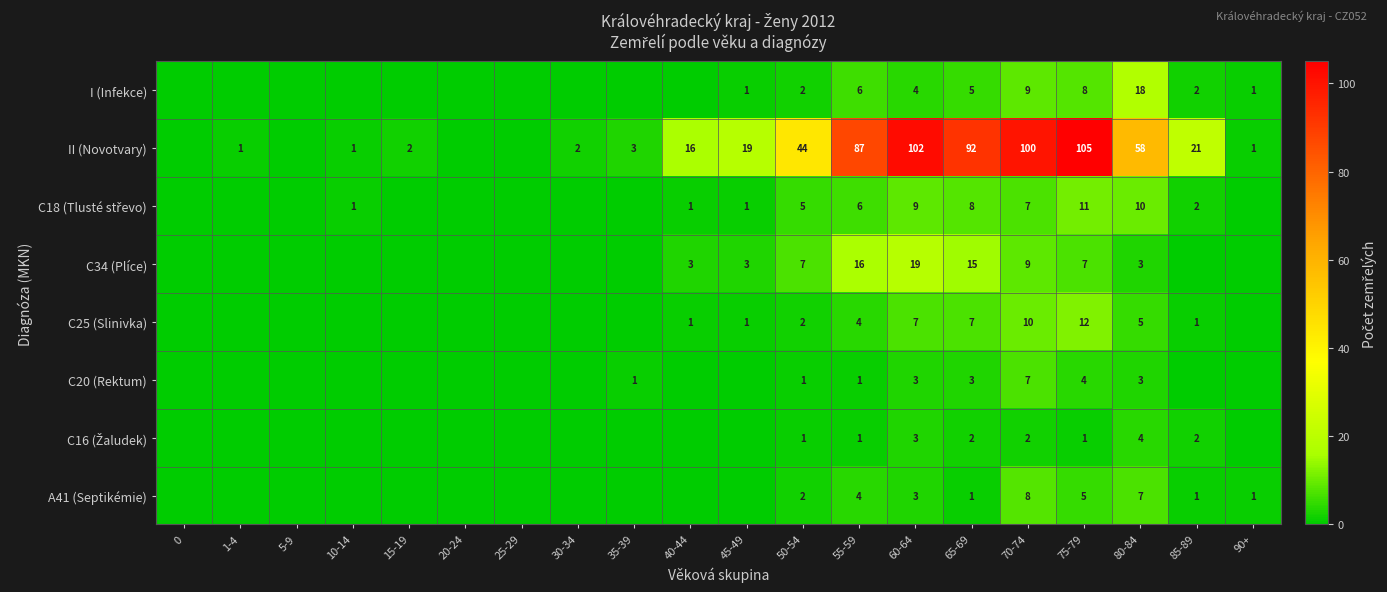

True or false: C25 (Slinivka) has a value of 4 at 55-59.

True